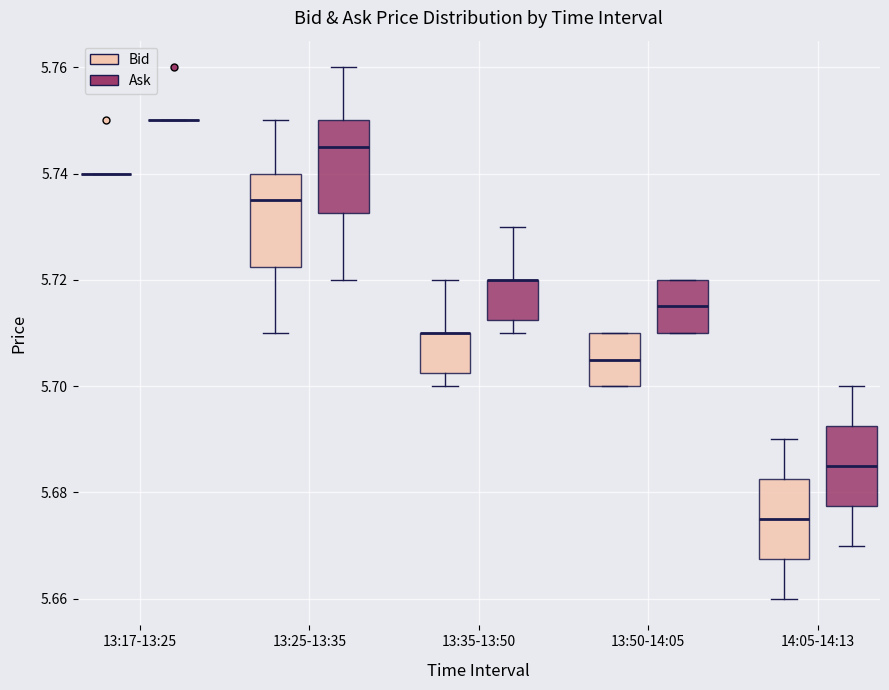

Reading left to right, read every box against the y-axis: the position of its median line, the range the box covers, and the ends of its whiskers. The values are not printed on the chart, so give them approximately, as read against the axis.

13:17-13:25 (Bid): box collapsed to a line at 5.740, whiskers 5.740 to 5.740
13:17-13:25 (Ask): box collapsed to a line at 5.750, whiskers 5.750 to 5.750
13:25-13:35 (Bid): median 5.736, box 5.722 to 5.740, whiskers 5.710 to 5.750
13:25-13:35 (Ask): median 5.746, box 5.732 to 5.750, whiskers 5.720 to 5.760
13:35-13:50 (Bid): median 5.710 (drawn on the box's upper edge), box 5.702 to 5.710, whiskers 5.700 to 5.720
13:35-13:50 (Ask): median 5.720 (drawn on the box's upper edge), box 5.712 to 5.720, whiskers 5.710 to 5.730
13:50-14:05 (Bid): median 5.706, box 5.700 to 5.710, whiskers 5.700 to 5.710
13:50-14:05 (Ask): median 5.716, box 5.710 to 5.720, whiskers 5.710 to 5.720
14:05-14:13 (Bid): median 5.676, box 5.668 to 5.682, whiskers 5.660 to 5.690
14:05-14:13 (Ask): median 5.686, box 5.678 to 5.692, whiskers 5.670 to 5.700